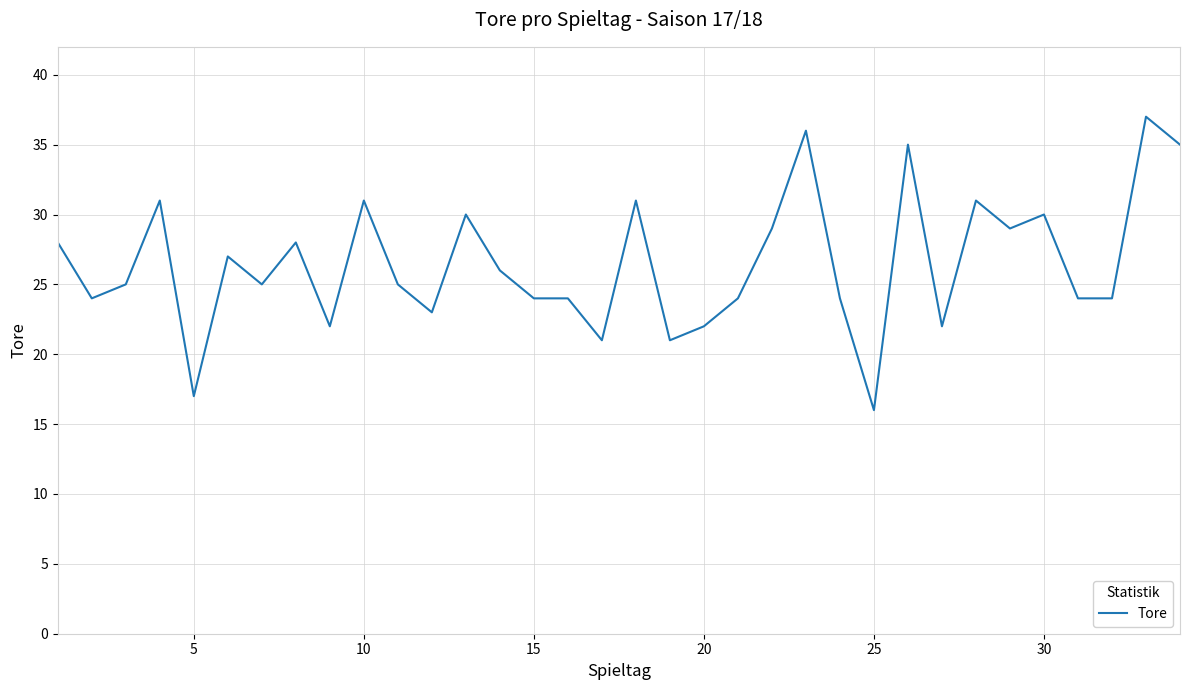

What is the maximum value shown in the chart?

37